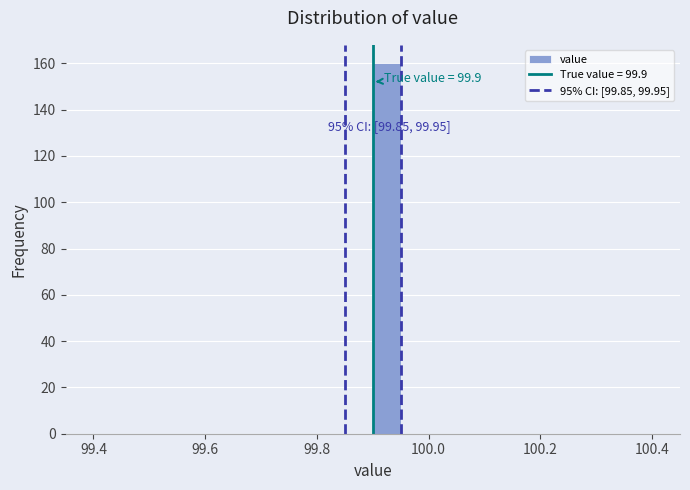

Read against the x-axis, roughly where is the centre of the tallest bar?

99.92